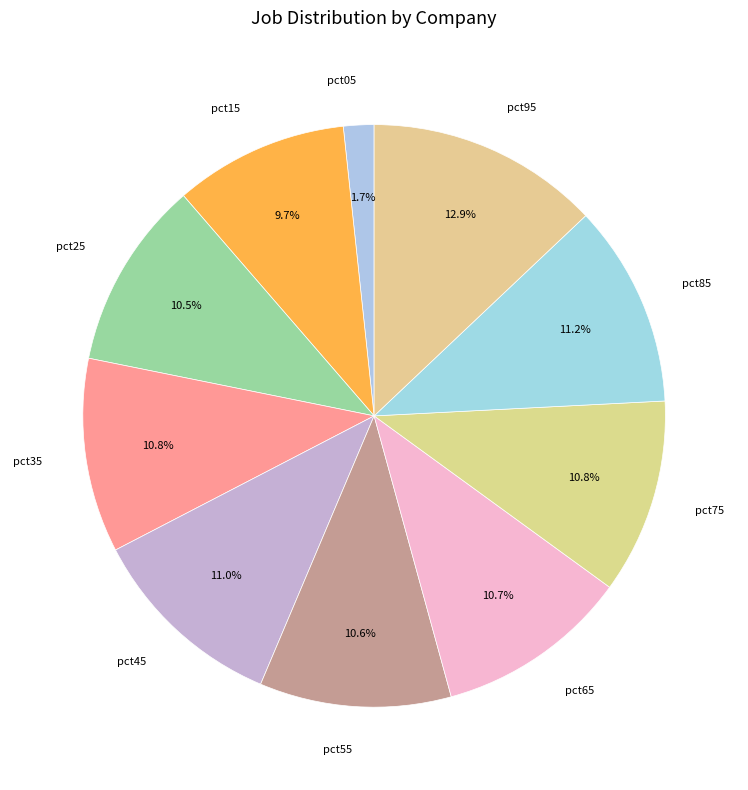

Does pct85 represent more than half of the total?

No